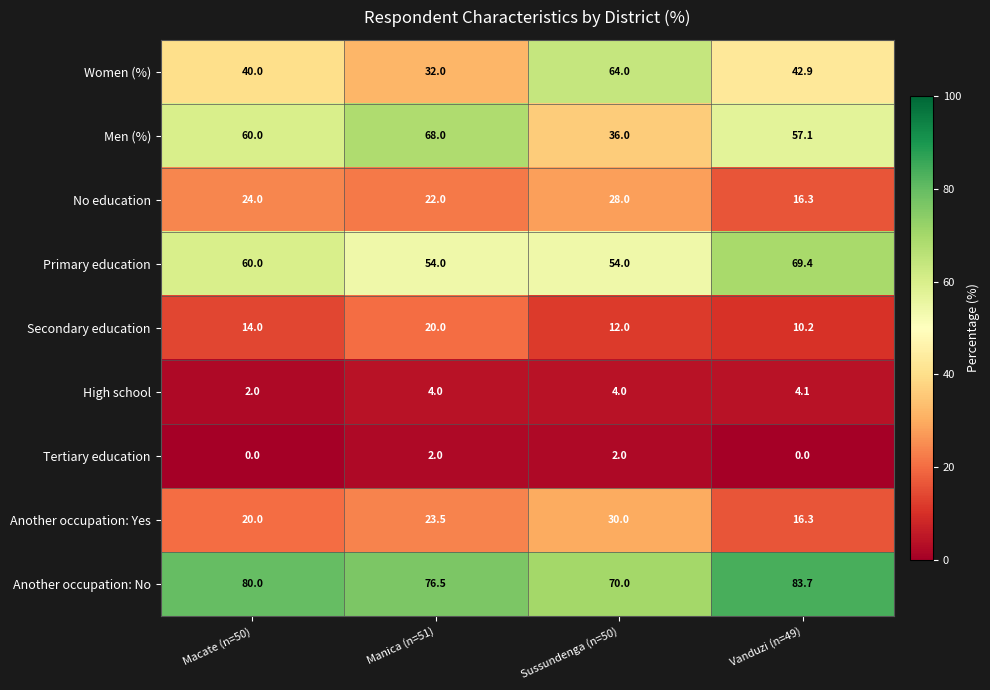

How many series are shown in this chart?

9